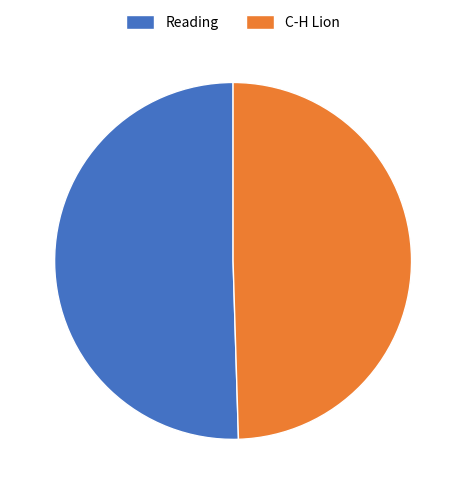

Does Reading account for over 50% of the chart?

Yes